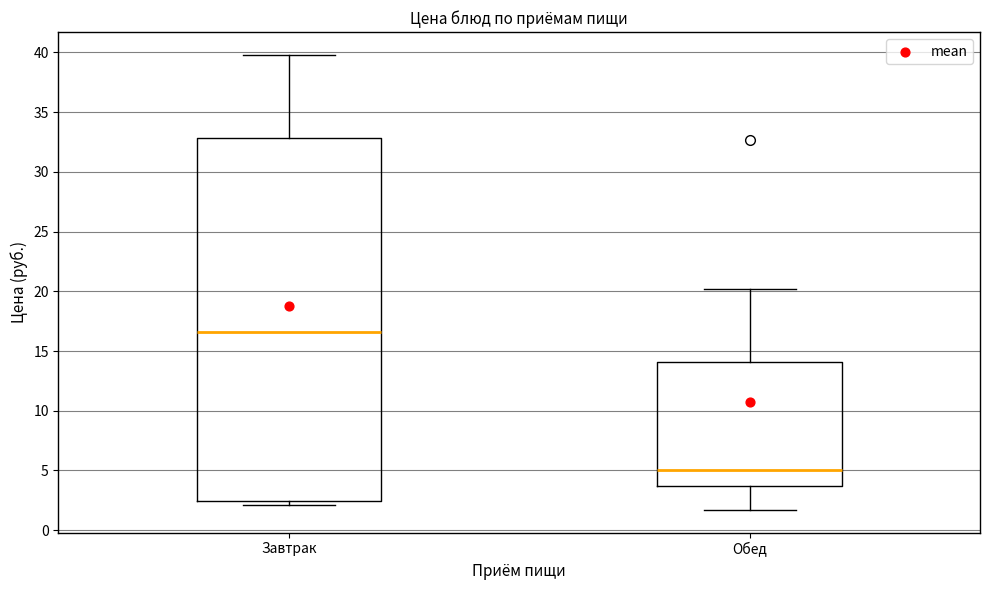

Where does the upper whisker of the box for Завтрак end on the y-axis? The values are not printed on the chart, so give them approximately, as read against the axis.

40.0